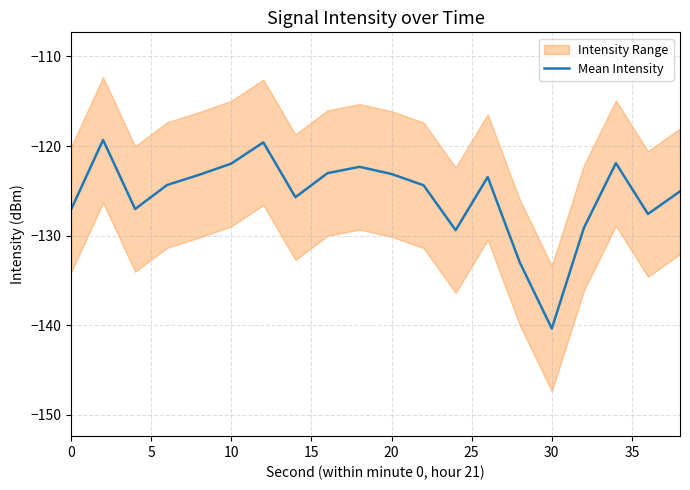

What is the average value?

-125.6